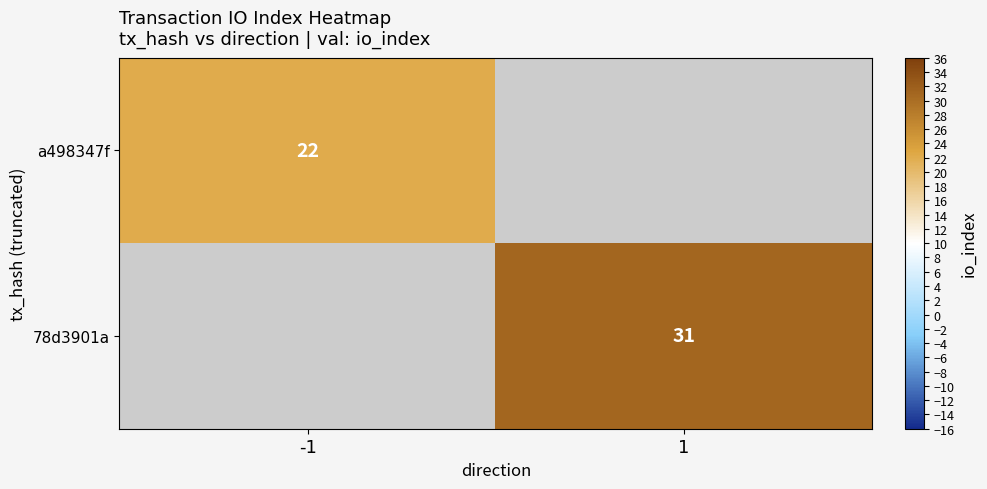

Is the value of a498347f at -1 greater than the value of 78d3901a at 1?

No